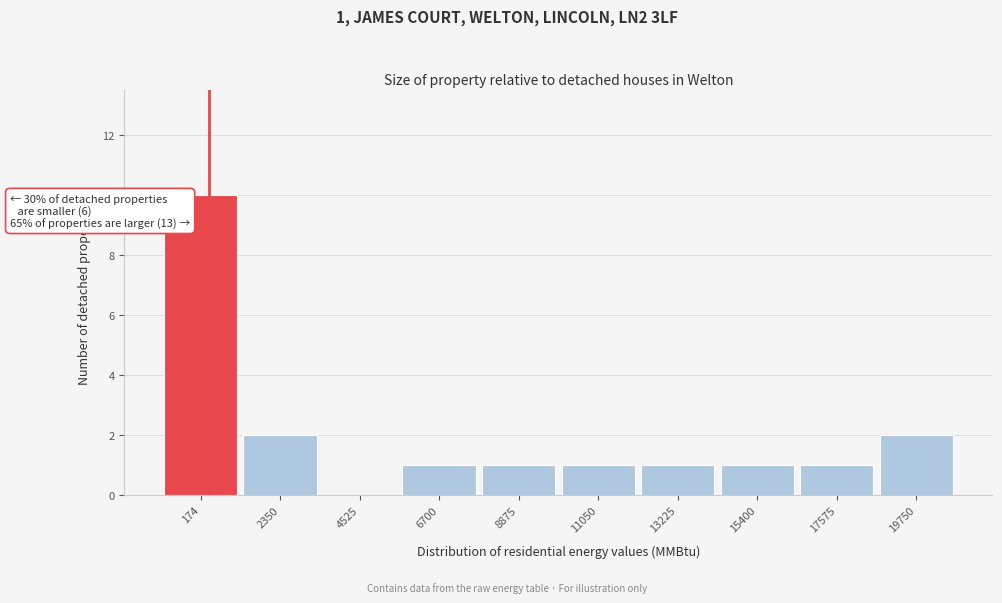

Reading right to left, list all the values displayed in this chart.

19750=2	17575=1	15400=1	13225=1	11050=1	8875=1	6700=1	4525=0	2350=2	174=10